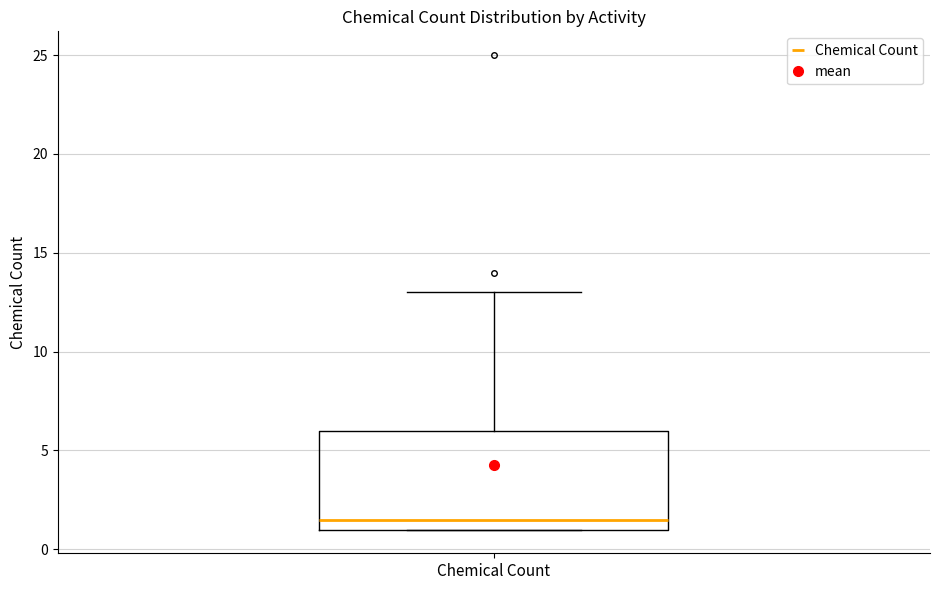

Where is the upper edge of the box for Chemical Count on the y-axis? The values are not printed on the chart, so give them approximately, as read against the axis.

6.0